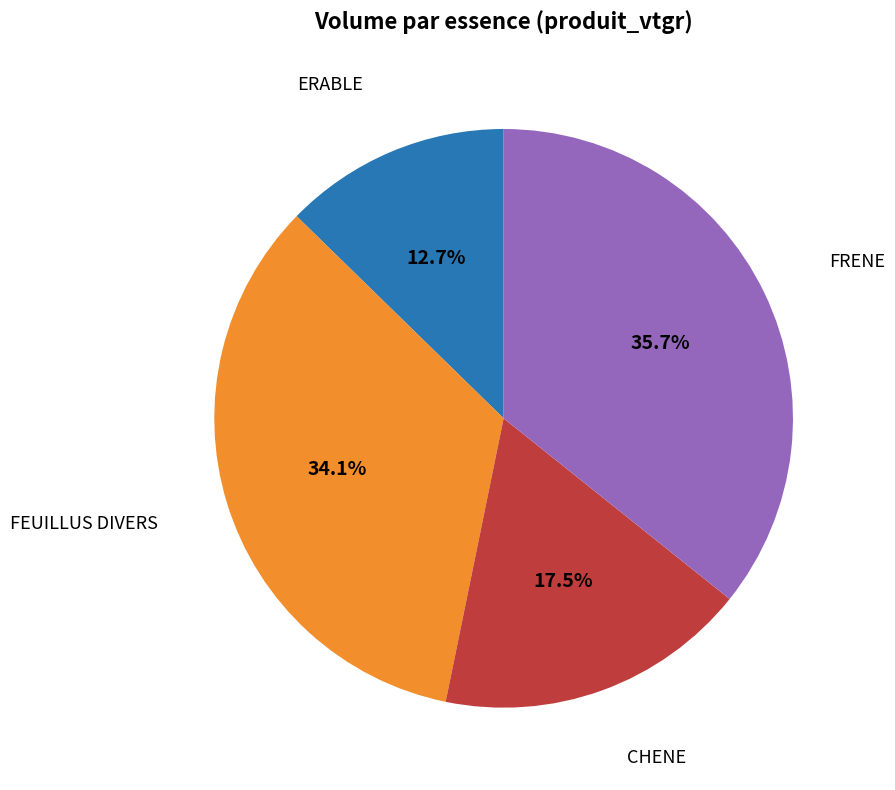

Does any single category account for the majority?

No